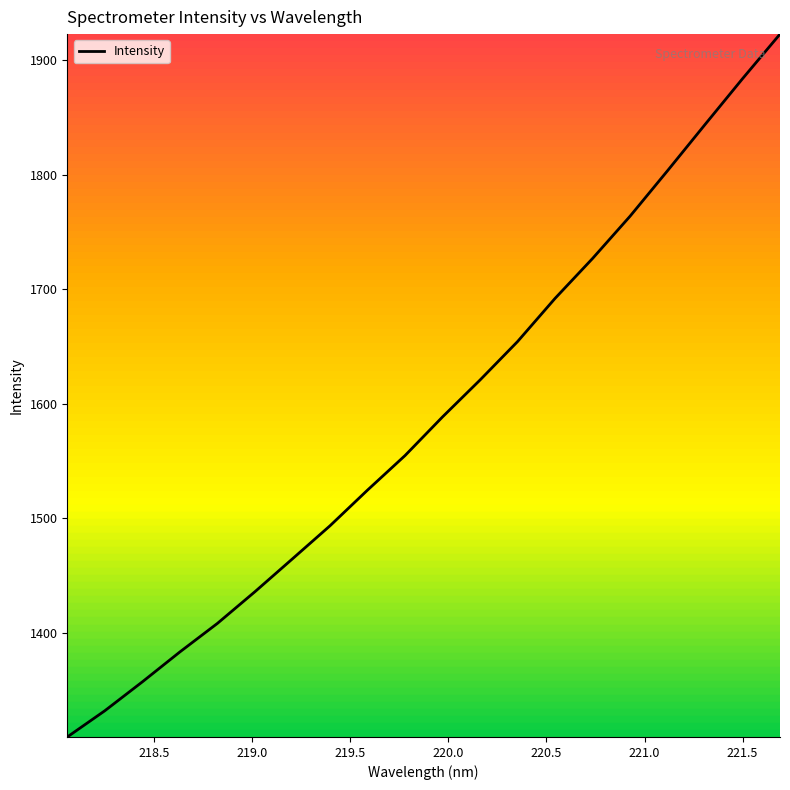

Count the number of categories in the chart.

20